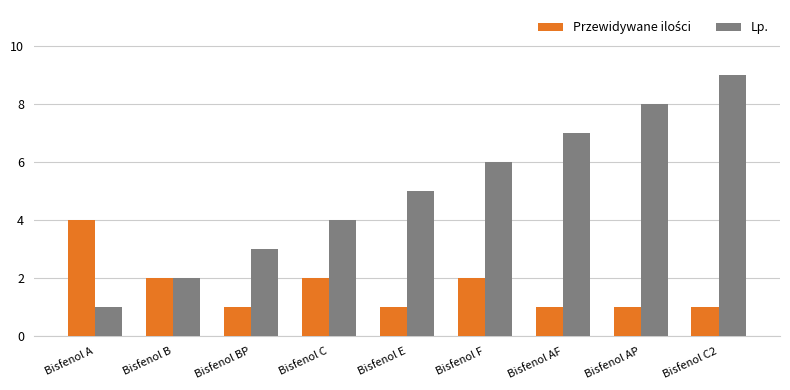

True or false: Lp. has a value of 8 at Bisfenol AP.

True